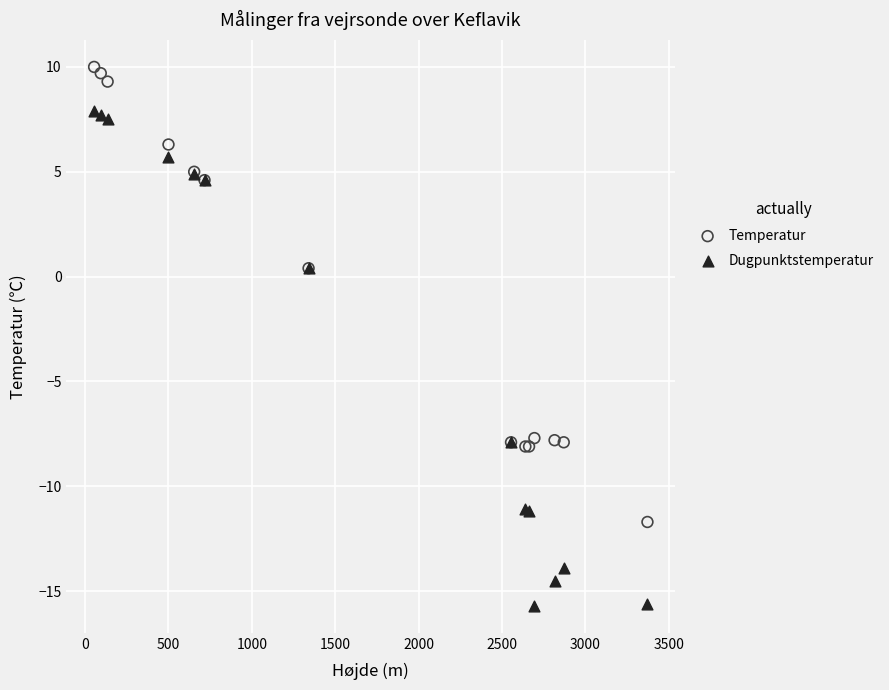

Which series has the widest spread of Y values?

Dugpunktstemperatur